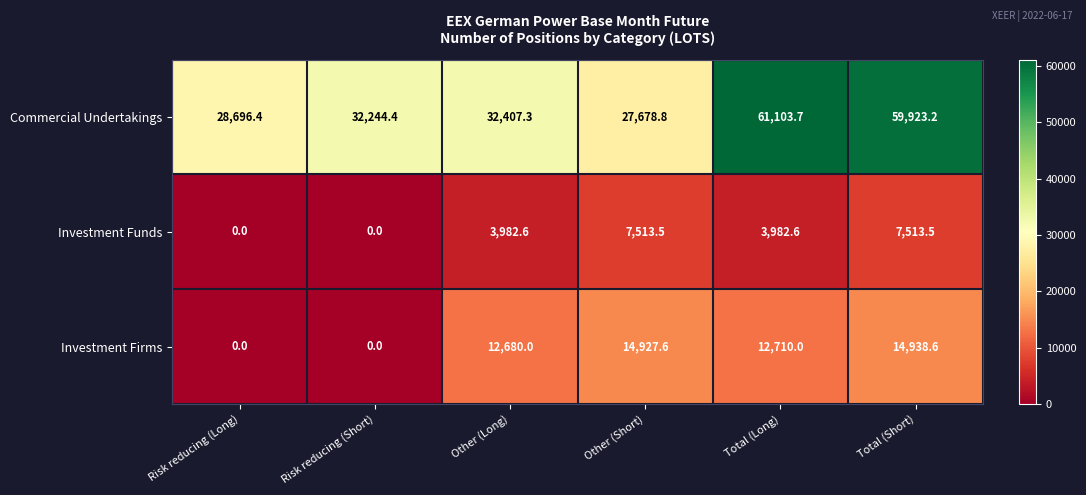

Reading left to right, transcribe all the data shown in this chart.

Commercial Undertakings: Risk reducing (Long)=28696.4	Risk reducing (Short)=32244.4	Other (Long)=32407.3	Other (Short)=27678.8	Total (Long)=61103.7	Total (Short)=59923.2
Investment Funds: Risk reducing (Long)=0.0	Risk reducing (Short)=0.0	Other (Long)=3982.6	Other (Short)=7513.5	Total (Long)=3982.6	Total (Short)=7513.5
Investment Firms: Risk reducing (Long)=0.0	Risk reducing (Short)=0.0	Other (Long)=12680.0	Other (Short)=14927.6	Total (Long)=12710.0	Total (Short)=14938.6